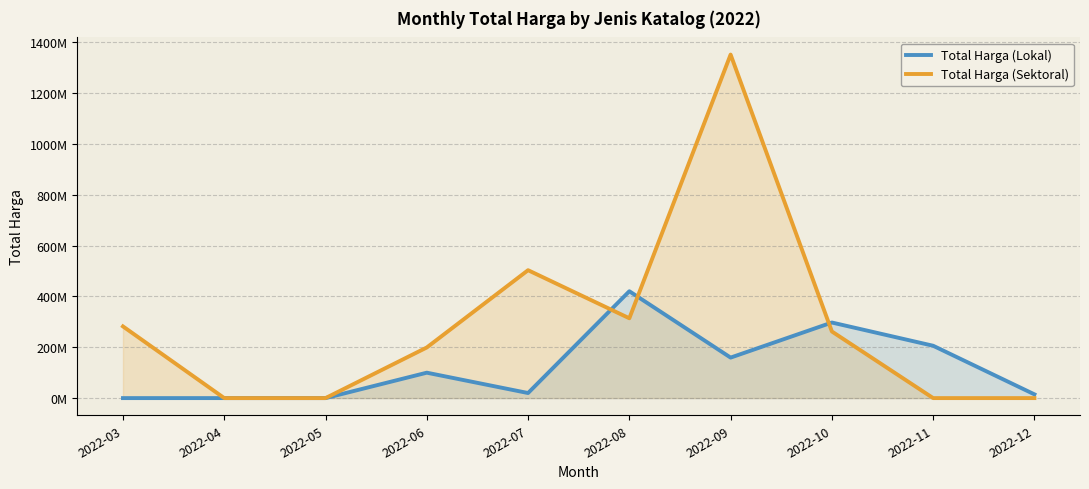

What is the value of the Total Harga (Lokal) point at the 10th from the left?

14750000